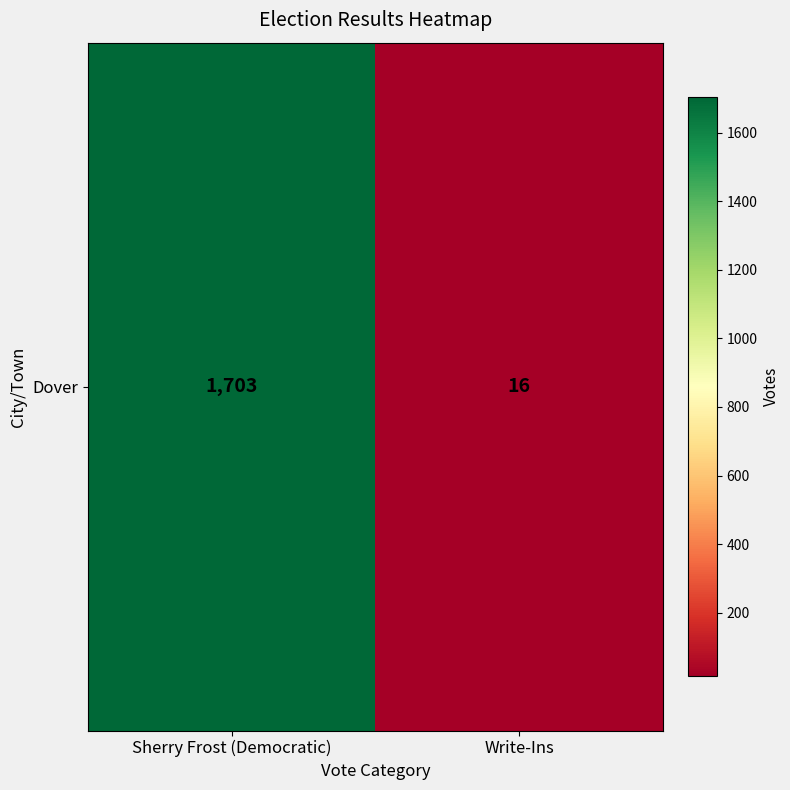

Reading left to right, list all the values displayed in this chart.

Sherry Frost (Democratic)=1703	Write-Ins=16